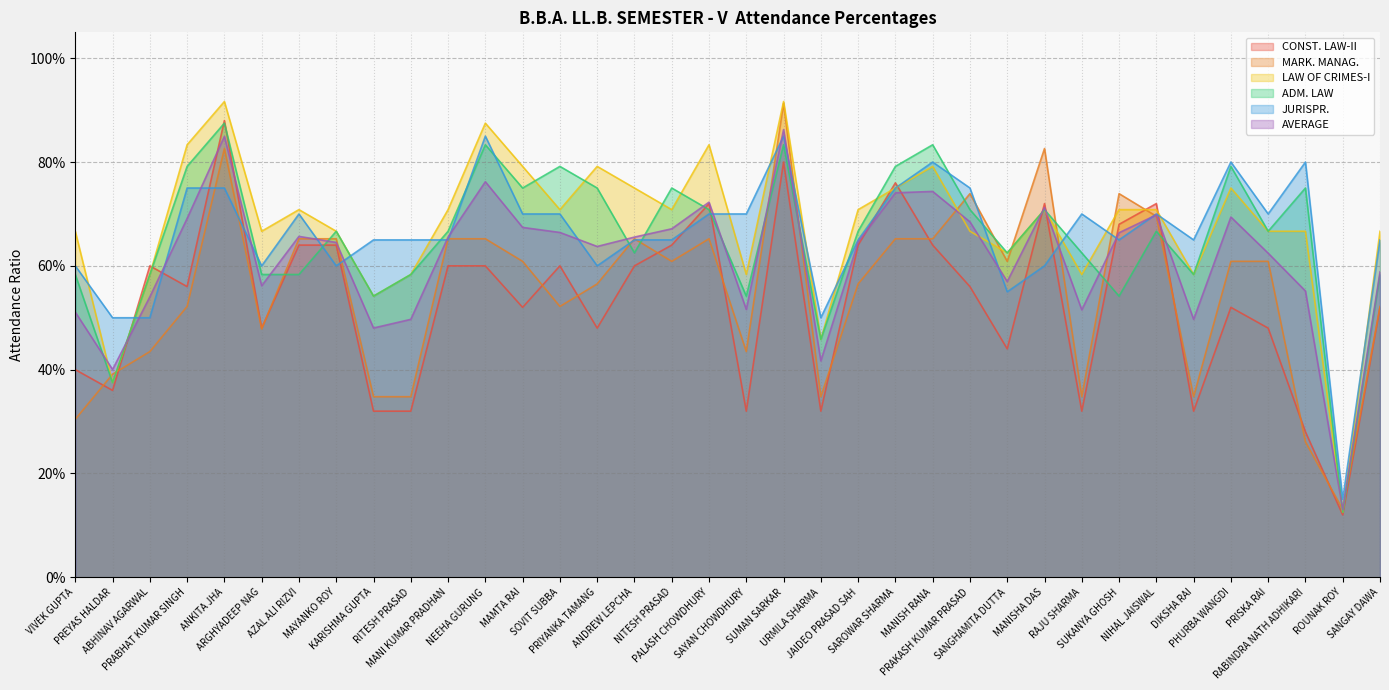

True or false: CONST. LAW-II has a value of 0.8 at SUMAN SARKAR.

True